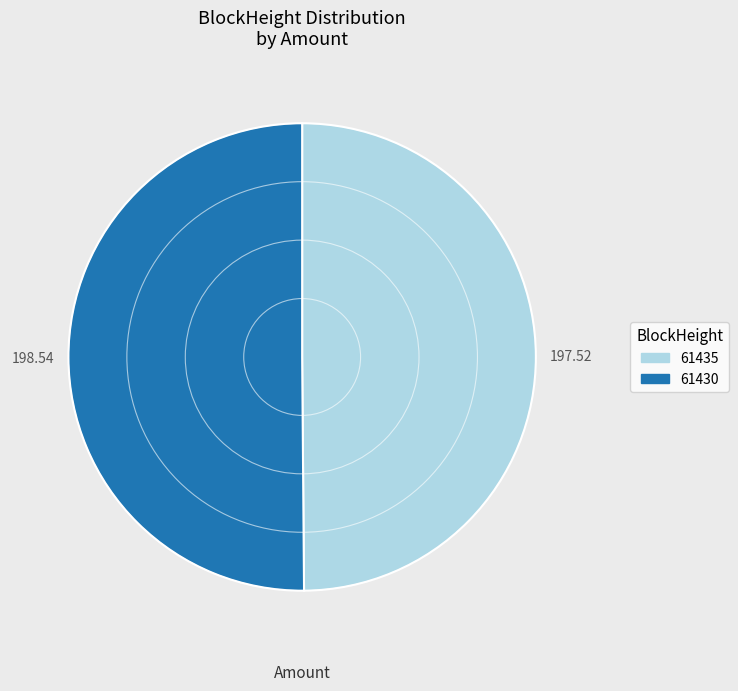

Between 61435 and 61430, which is larger?

61430